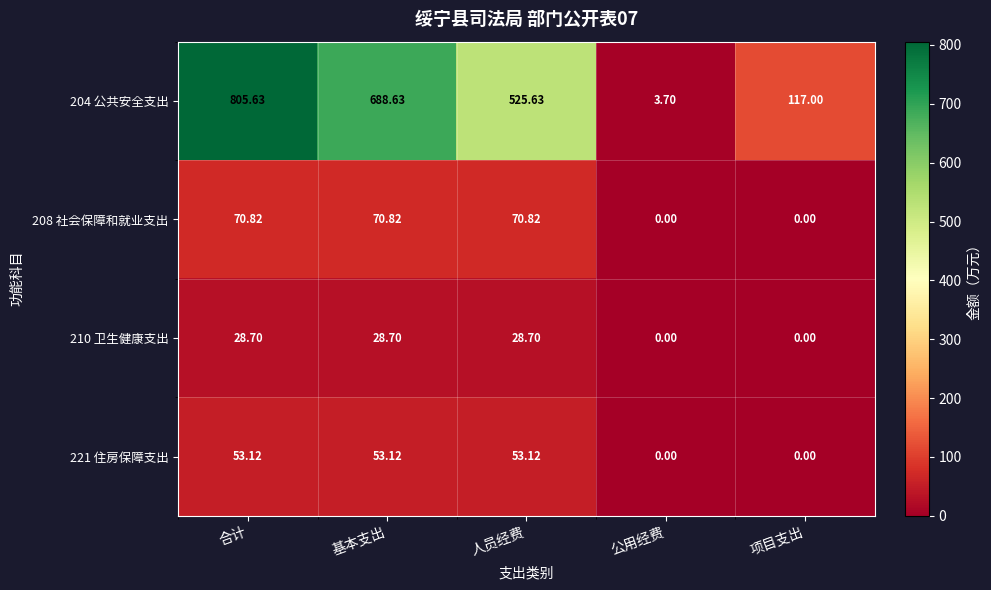

Is the value of 210 卫生健康支出 at 基本支出 greater than the value of 204 公共安全支出 at 项目支出?

No